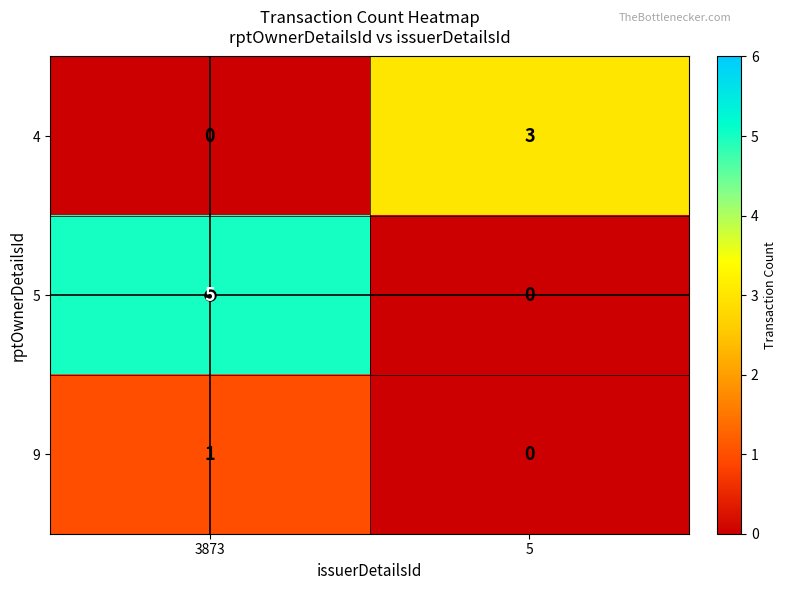

What is the total value across all series at 3873?

6